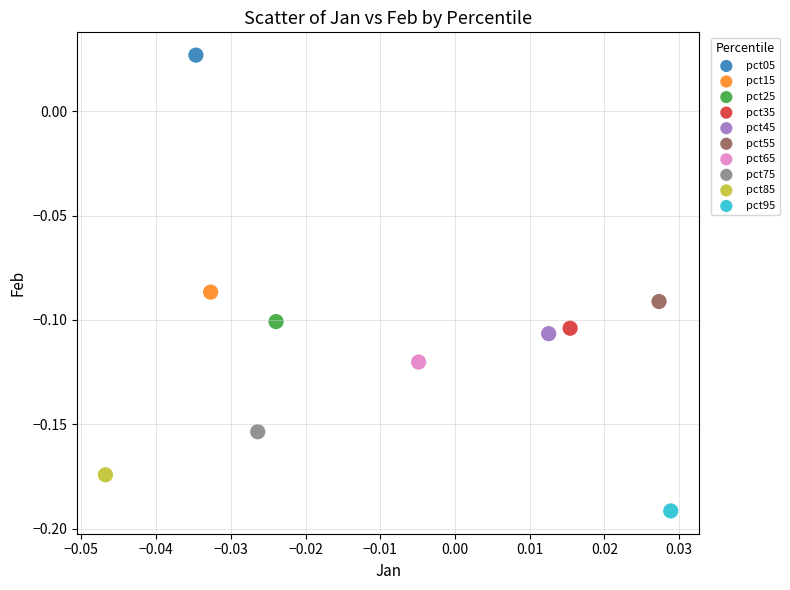

Which series contains the lowest Y value?

pct95